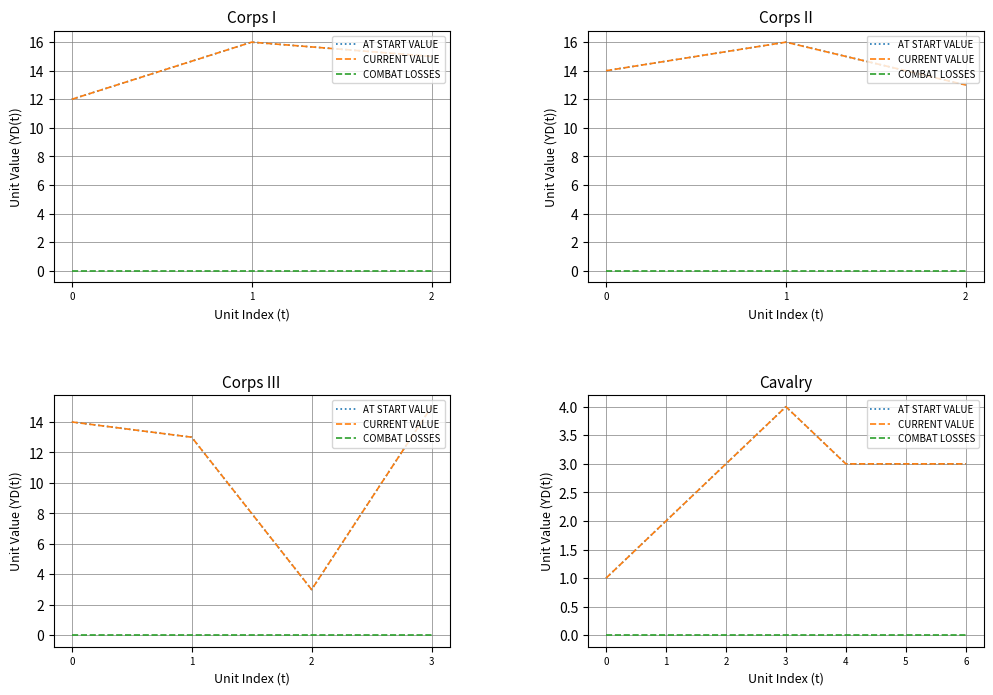

At which category is the sum across all series the highest?

3